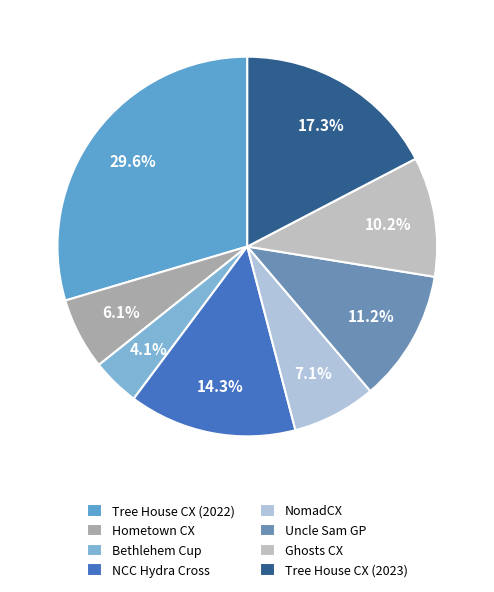

Is there a majority slice in this chart?

No